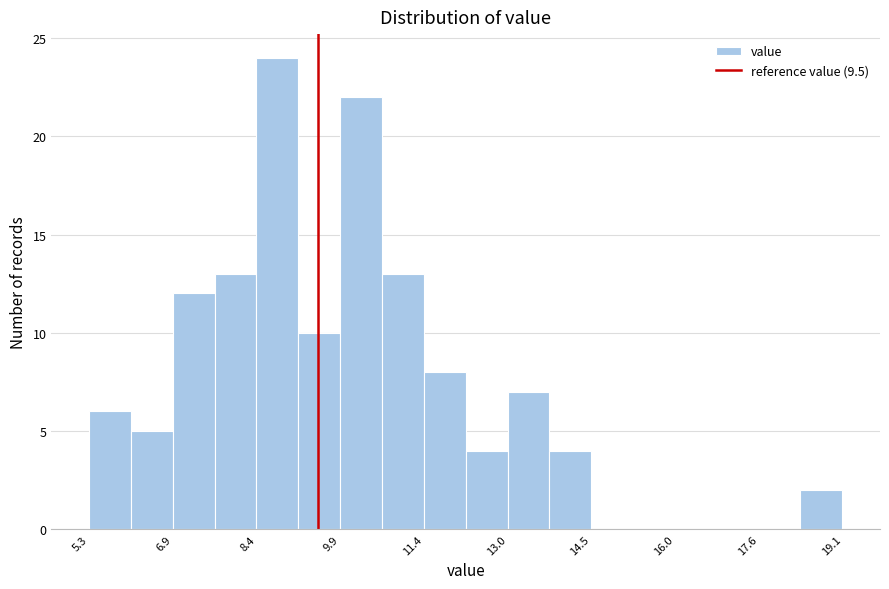

Read against the x-axis, roughly where is the centre of the tallest bar?

8.8